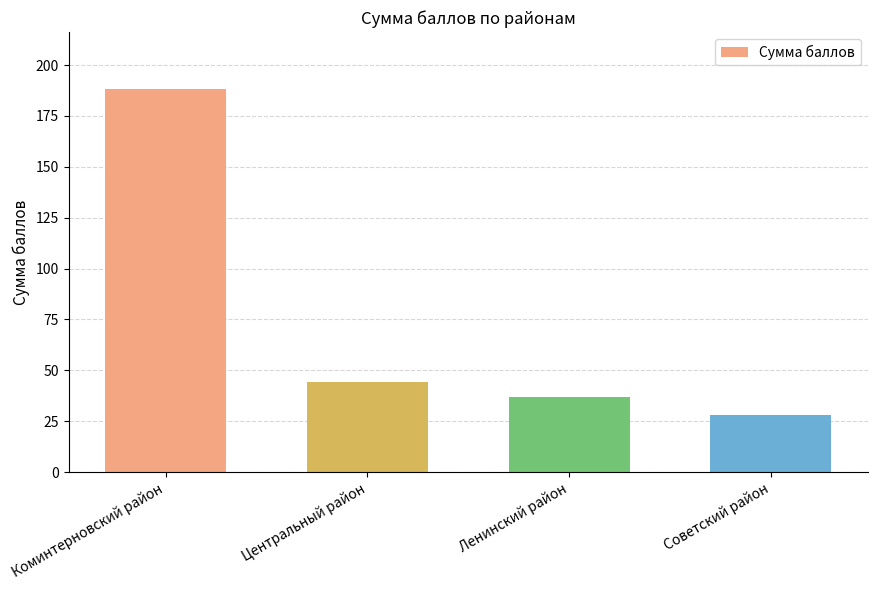

What is the value of the 2nd bar from the left?

44